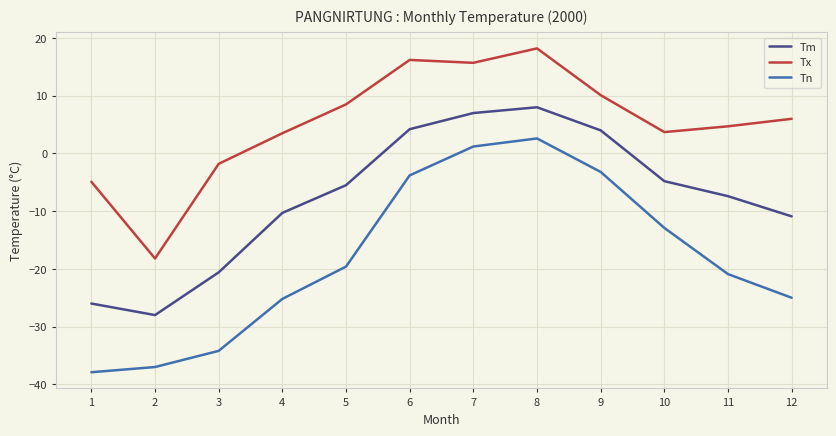

How many values in Tx are below zero?

3